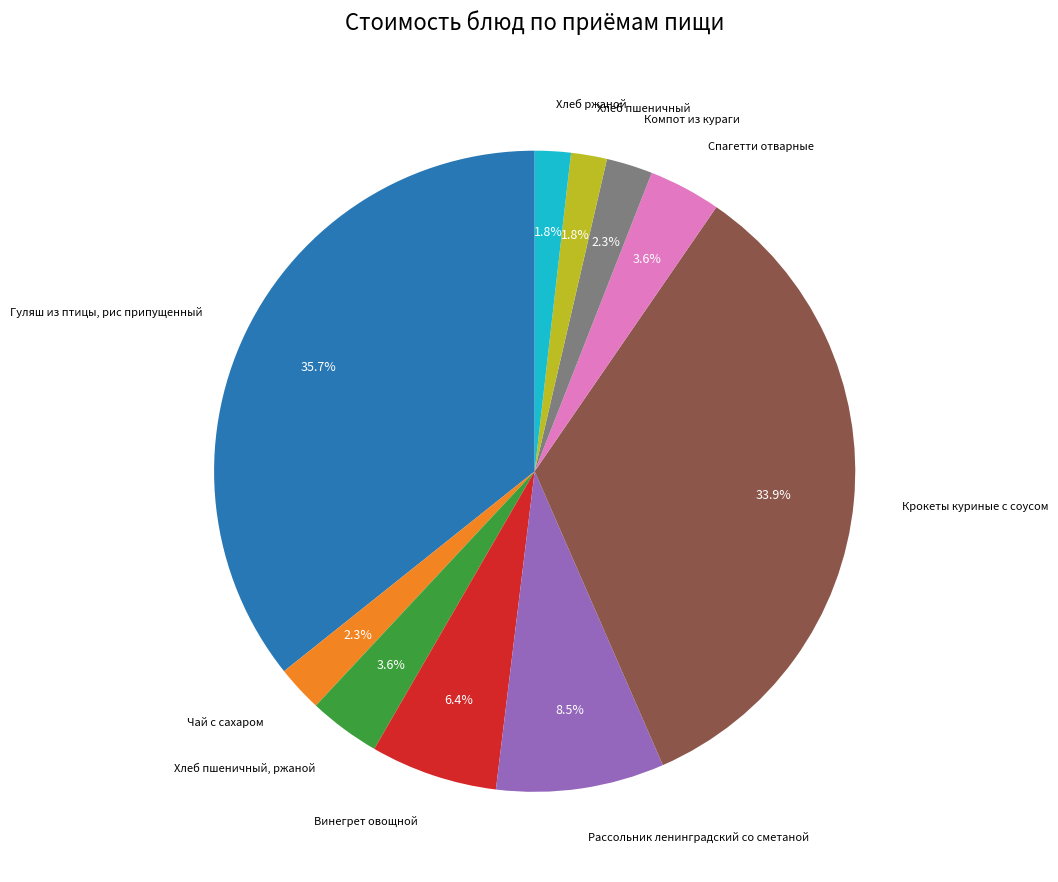

Does any single category account for the majority?

No